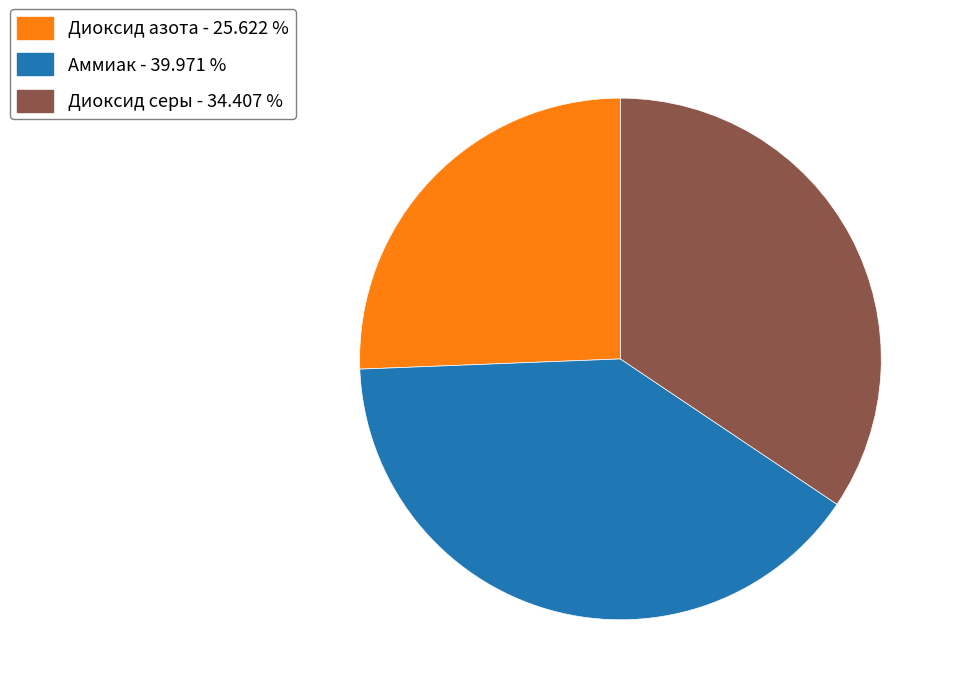

Rank the categories by value from lowest to highest.

Диоксид азота - 25.622 %, Диоксид серы - 34.407 %, Аммиак - 39.971 %